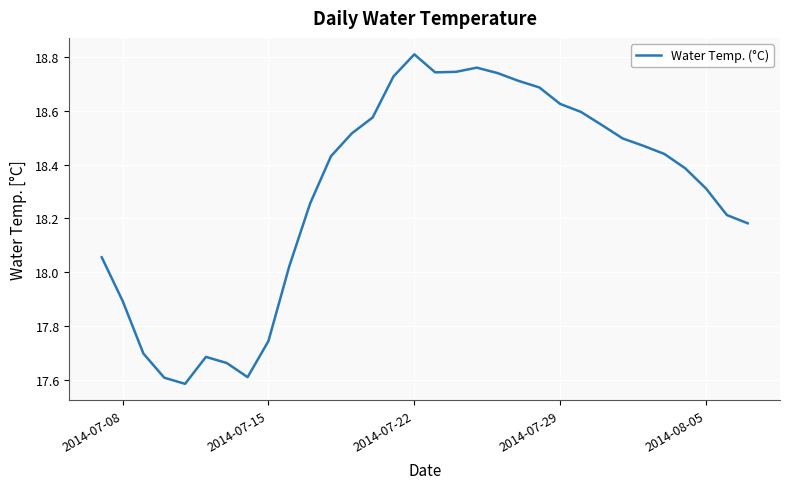

Count the number of data series in this chart.

1